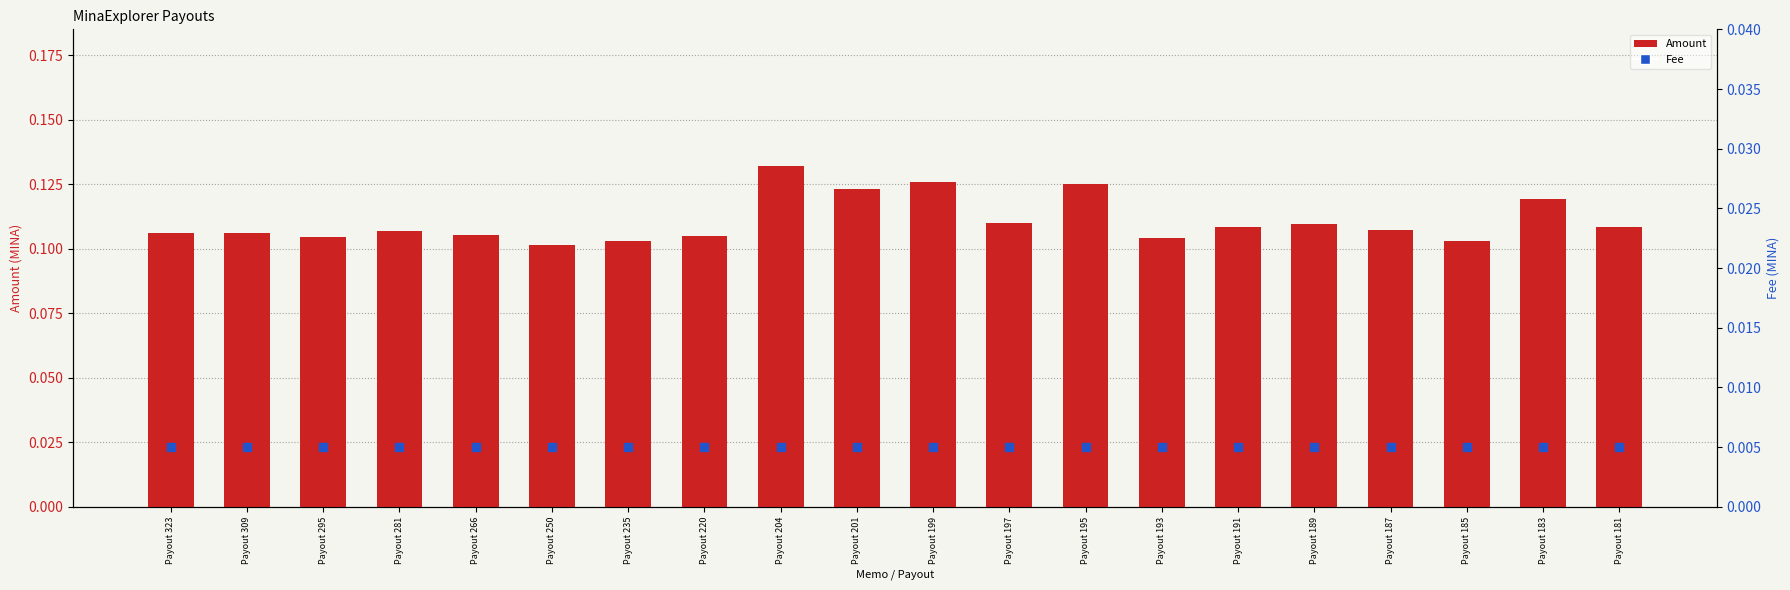

Which series contains the lowest Y value?

Fee